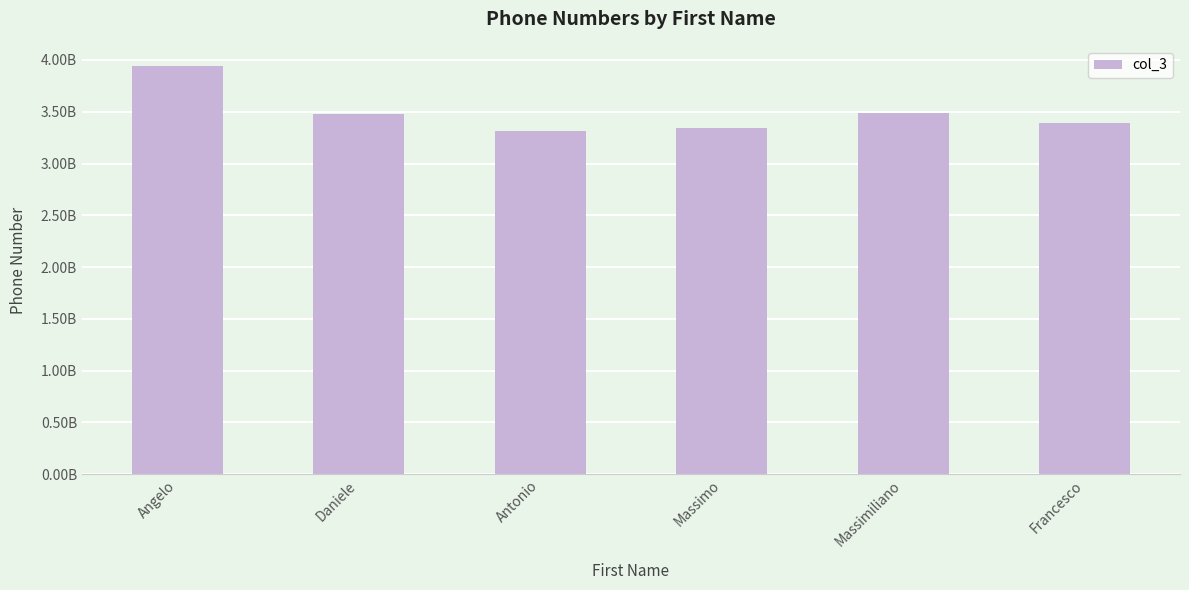

Approximately how many times larger is the value at Massimo compared to Massimiliano?

1.0